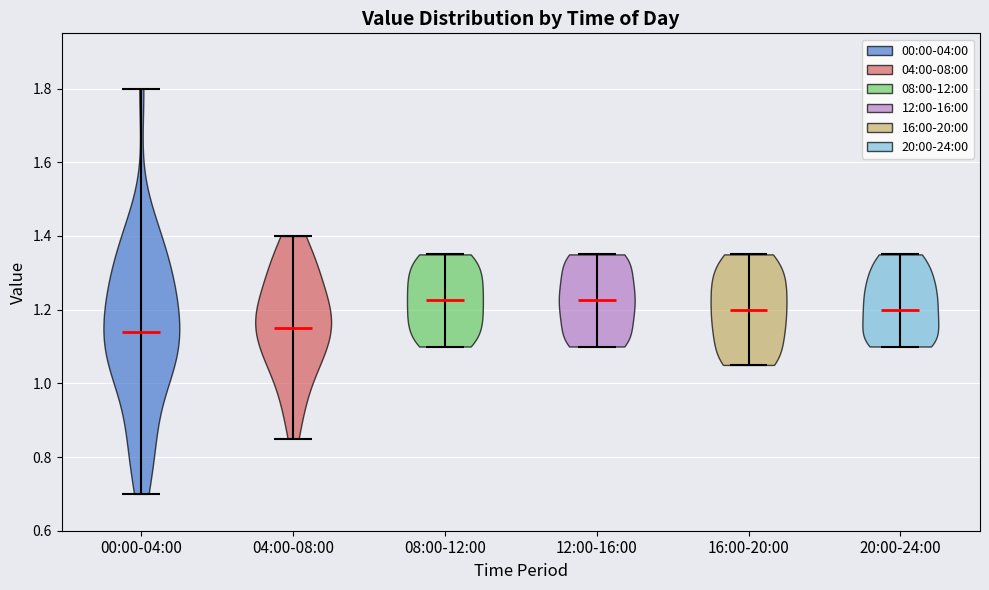

Reading left to right, read every violin against the y-axis: where its median line is, and the lowest and highest points it reaches. The values are not printed on the chart, so give them approximately, as read against the axis.

00:00-04:00: median line 1.14, lowest point 0.70, highest point 1.80
04:00-08:00: median line 1.16, lowest point 0.86, highest point 1.40
08:00-12:00: median line 1.22, lowest point 1.10, highest point 1.36
12:00-16:00: median line 1.22, lowest point 1.10, highest point 1.36
16:00-20:00: median line 1.20, lowest point 1.06, highest point 1.36
20:00-24:00: median line 1.20, lowest point 1.10, highest point 1.36